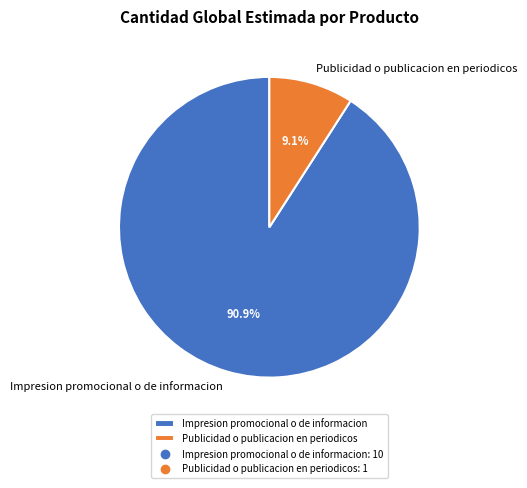

What is the ratio of the value at Impresion promocional o de informacion to the value at Publicidad o publicacion en periodicos?

10.0